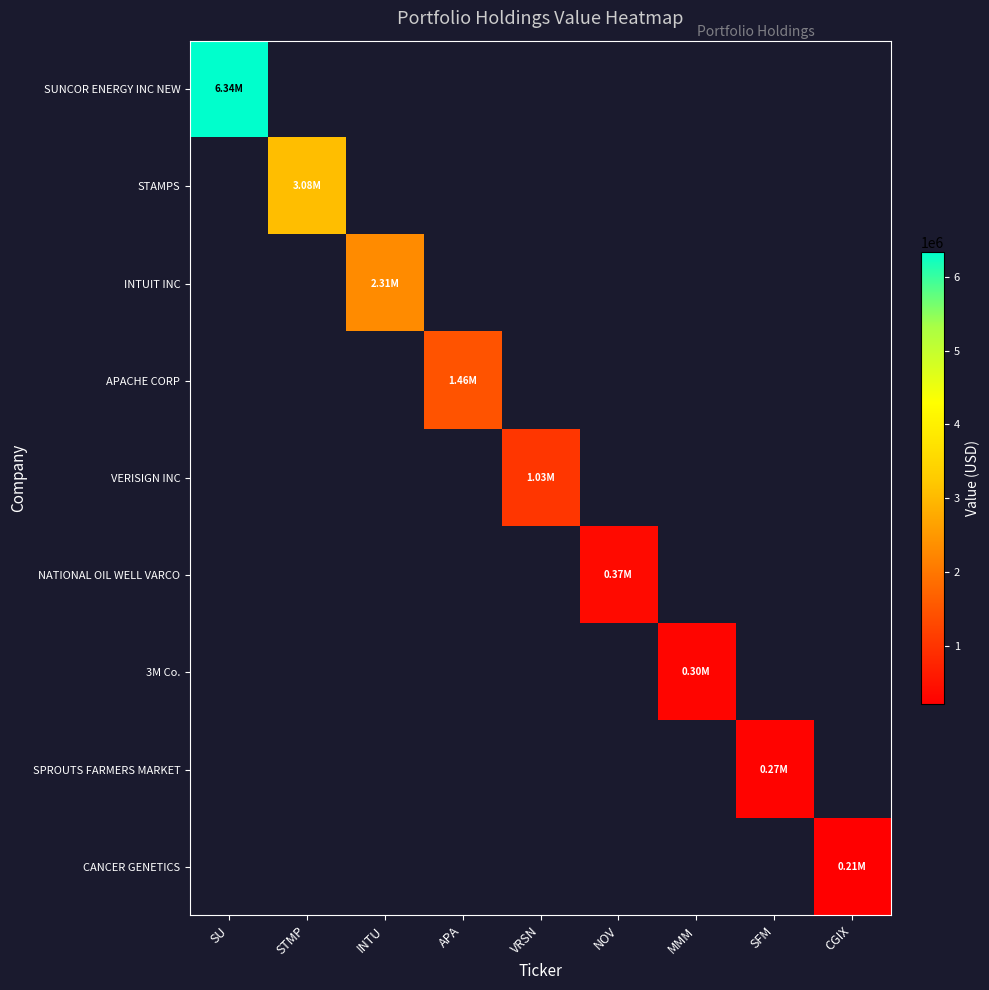

Rank the series at MMM from lowest to highest value.

SUNCOR ENERGY INC NEW, STAMPS, INTUIT INC, APACHE CORP, VERISIGN INC, NATIONAL OIL WELL VARCO, SPROUTS FARMERS MARKET, CANCER GENETICS, 3M Co.